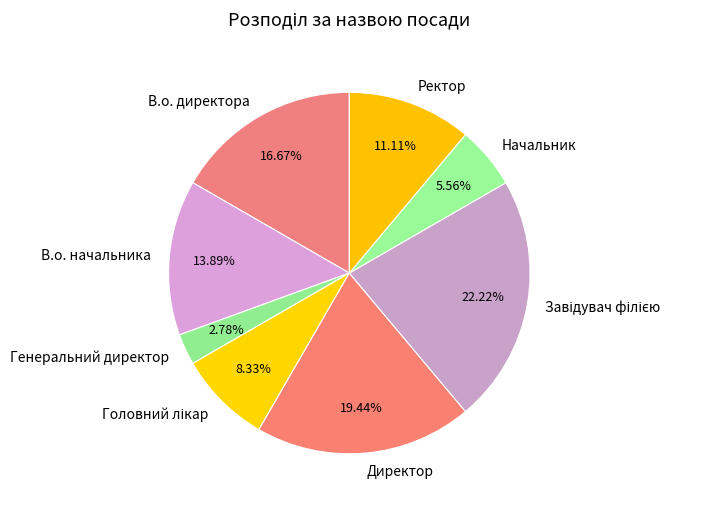

What is the smallest slice in the pie chart?

Генеральний директор